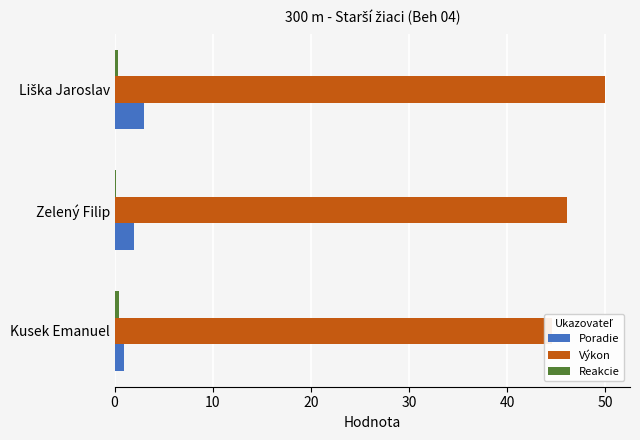

The value of Reakcie at Kusek Emanuel is 0.4. True or false?

True